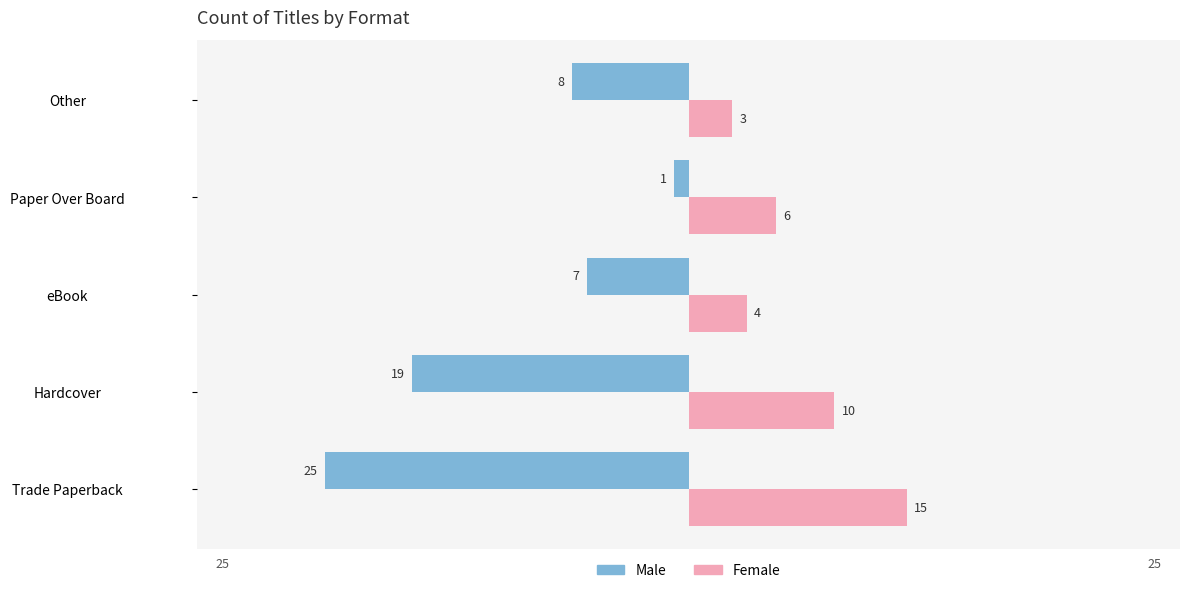

List the labels in order of Female value, largest first.

Trade Paperback, Hardcover, Paper Over Board, eBook, Other